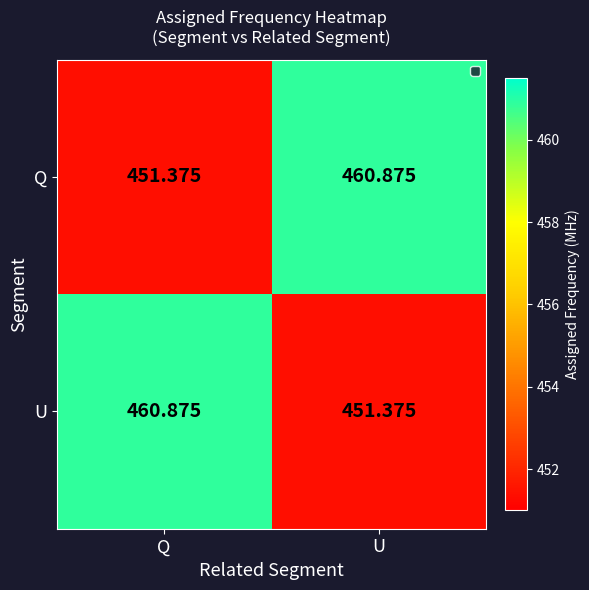

What is the smallest value displayed?

451.4